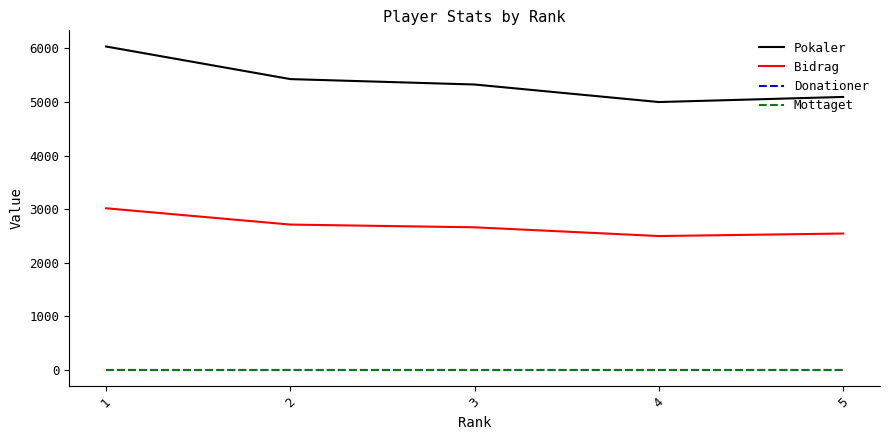

At which label is Mottaget closest to 0?

1